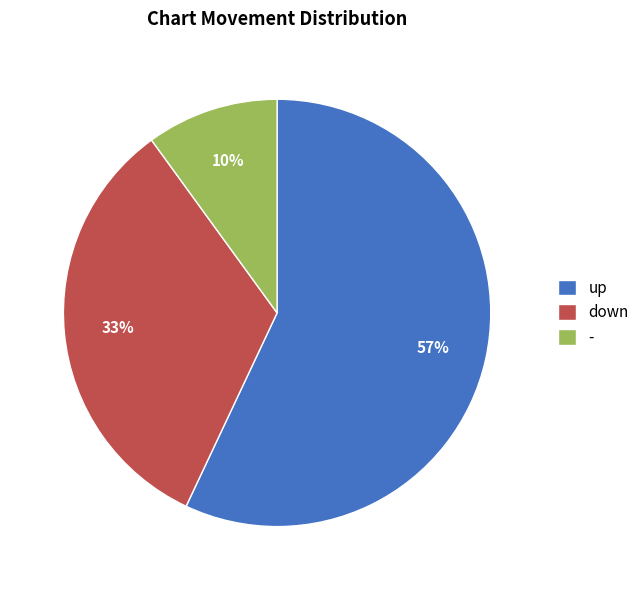

How many slices are in this pie chart?

3